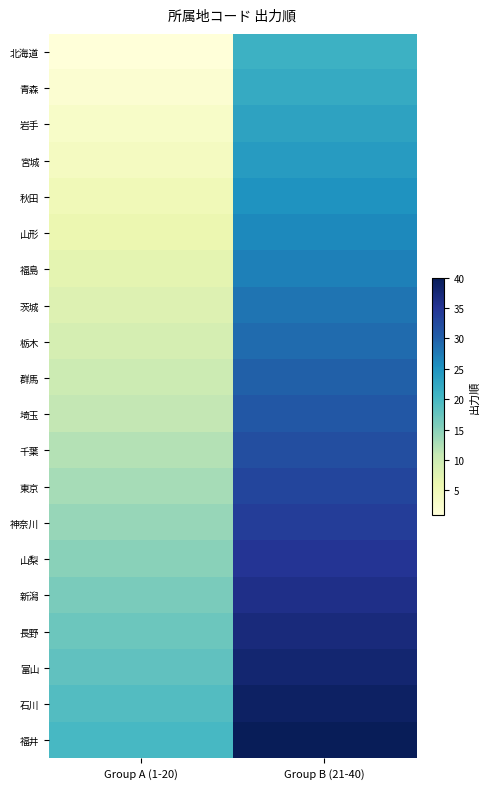

Which series has the largest total across all categories?

福井